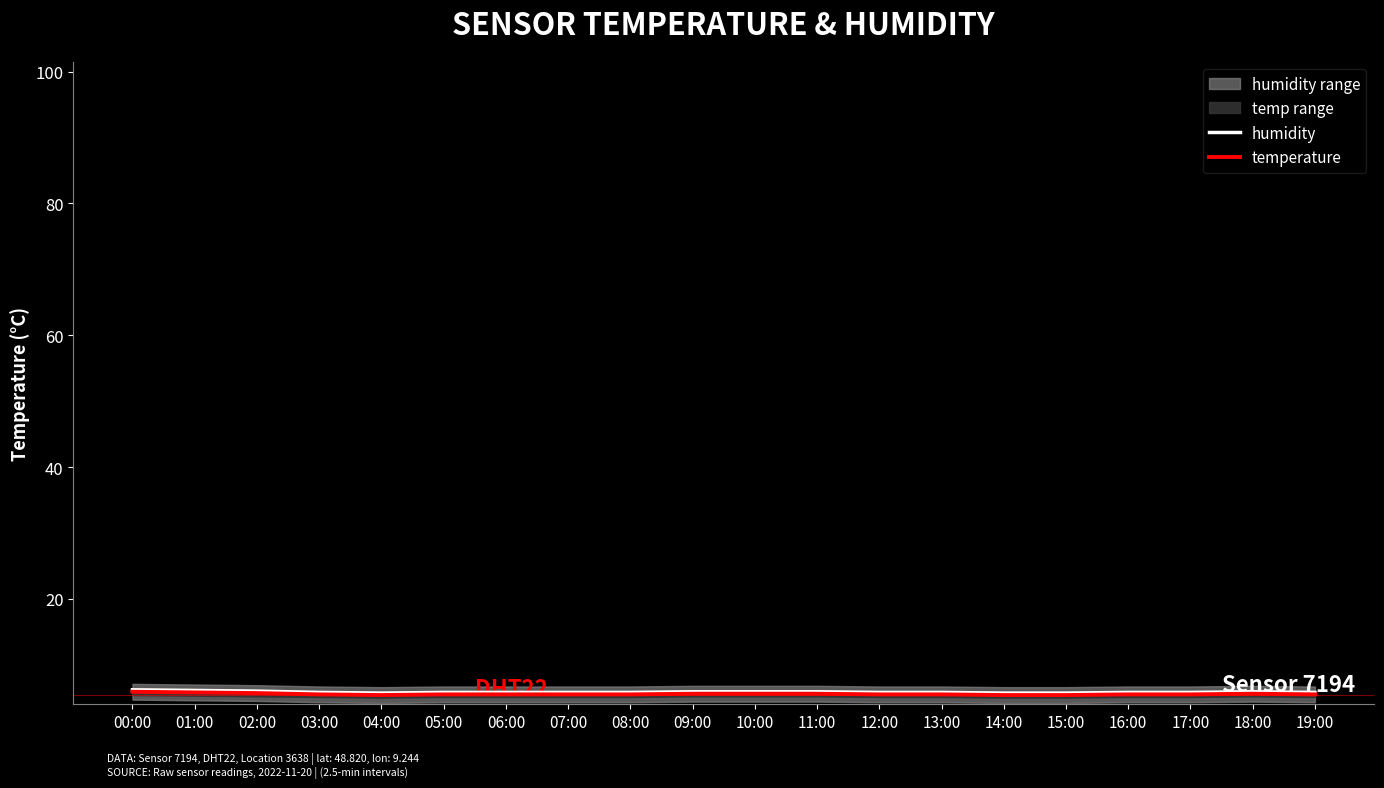

Is it true that humidity equals 5.8 at 06:00?

True